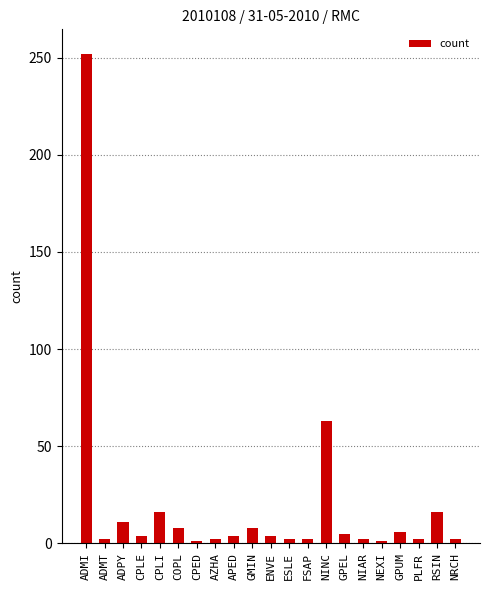

True or false: the data shows 6 at GPUM.

True